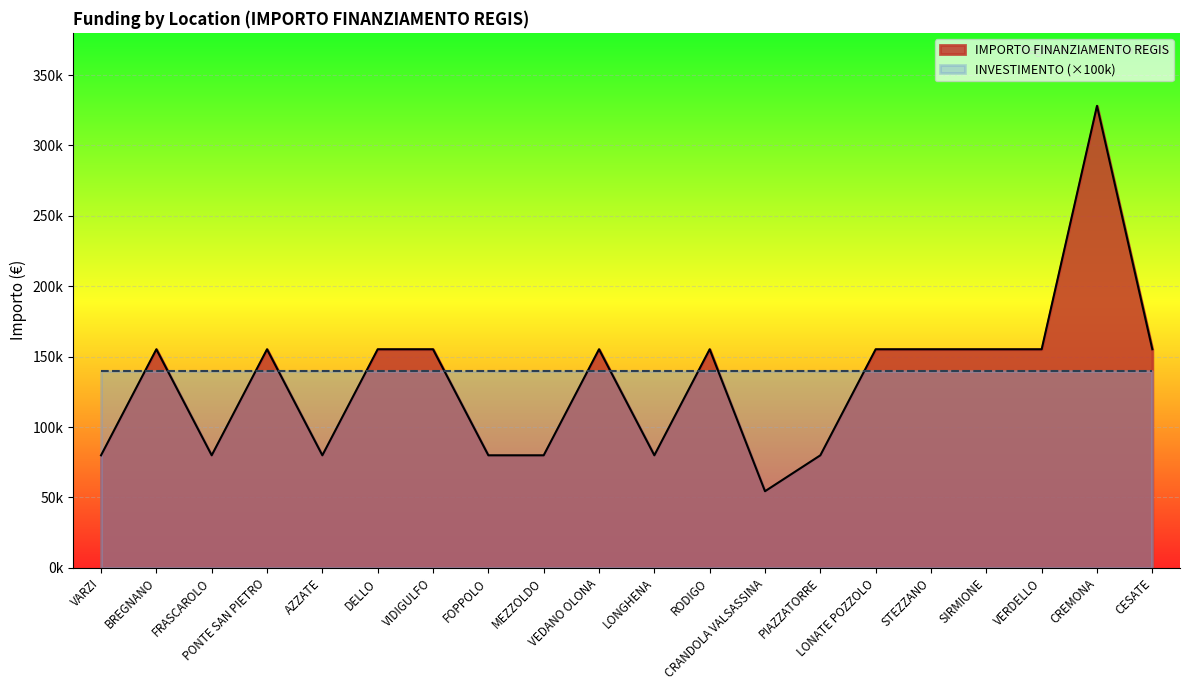

How many points are higher than both their immediate neighbors (excluding endpoints)?

5